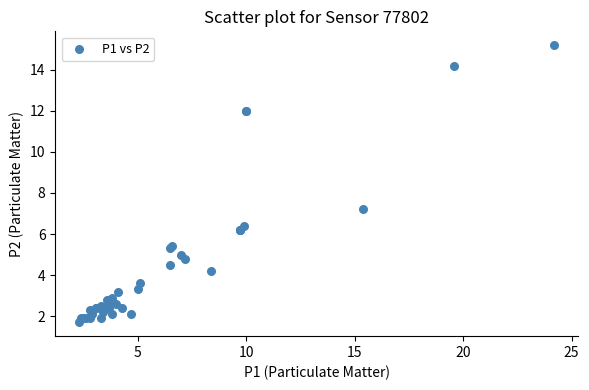

What Y value in the scatter plot is closest to 8?

7.2